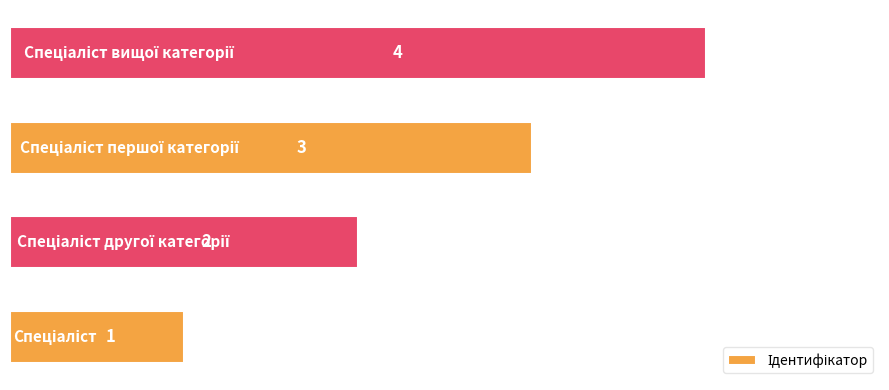

What is the maximum value shown in the chart?

4